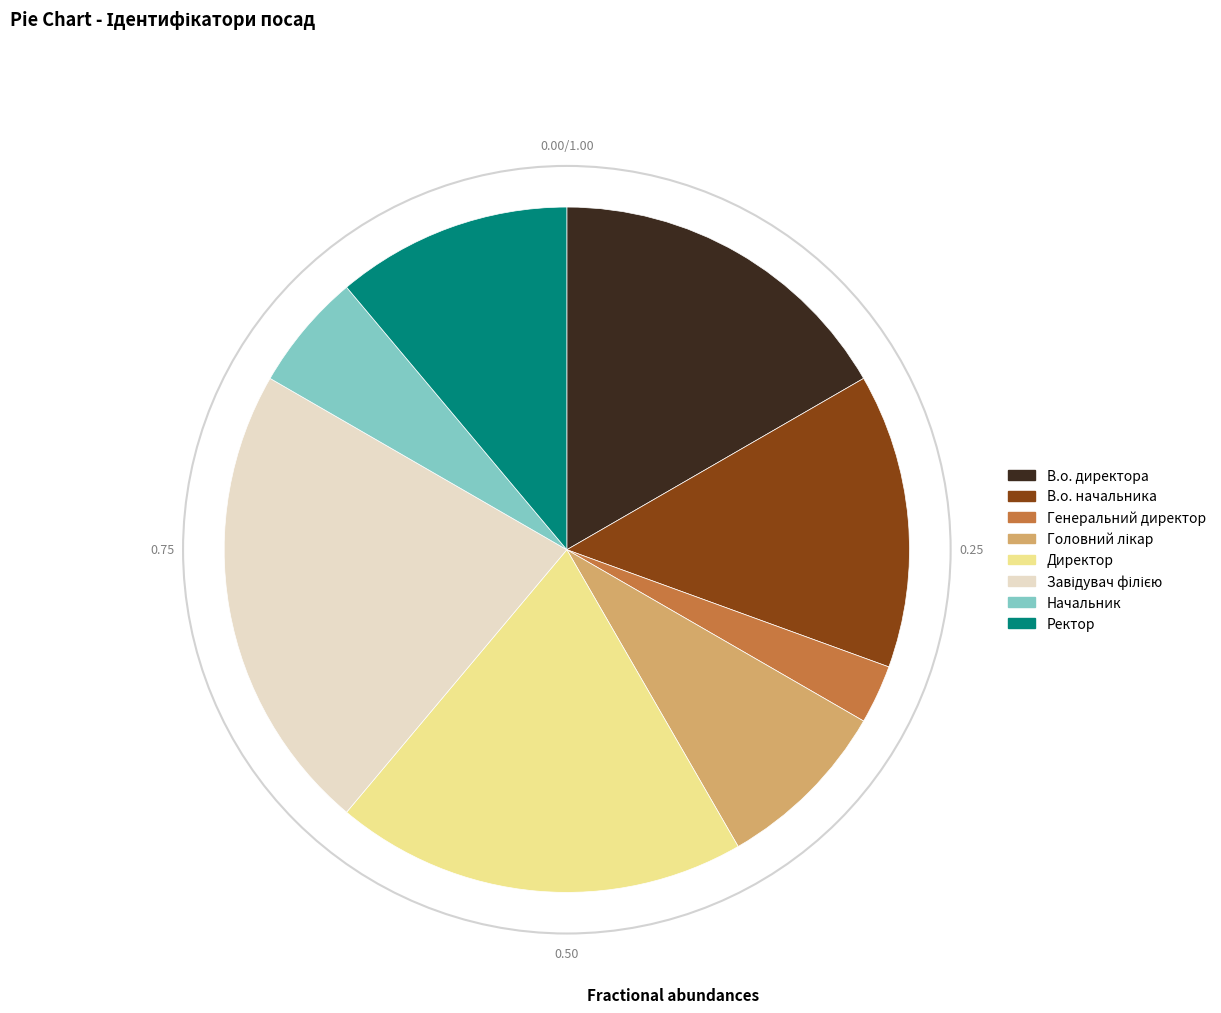

Which category has the smallest portion of the pie?

Генеральний директор